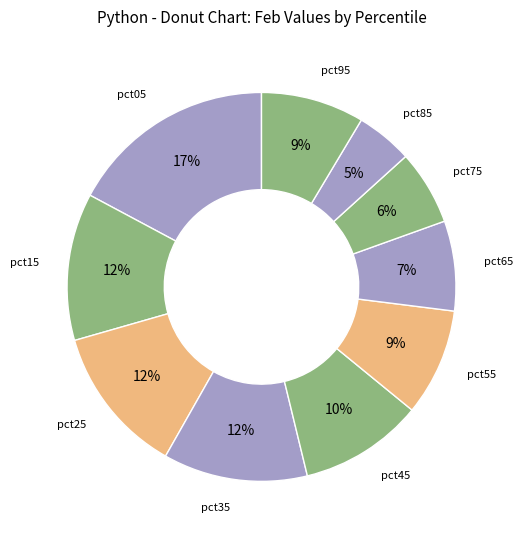

Count the number of slices in the pie.

10